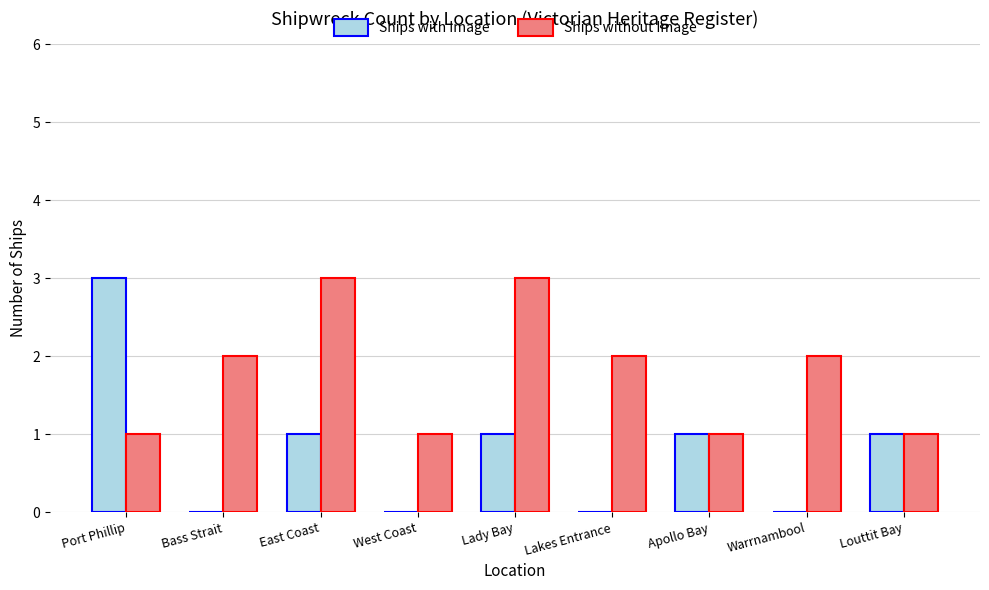

What is the highest value of the Ships without Image series?

3